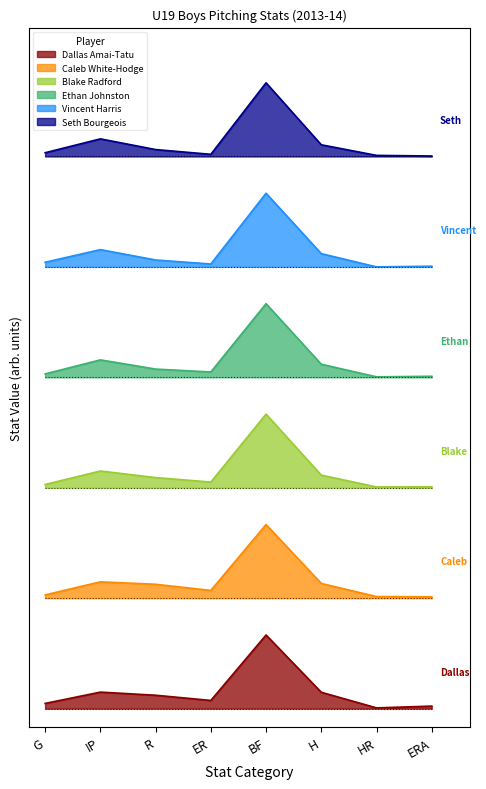

Rank the series by their average value, from highest to lowest.

Seth Bourgeois, Vincent Harris, Ethan Johnston, Blake Radford, Caleb White-Hodge, Dallas Amai-Tatu